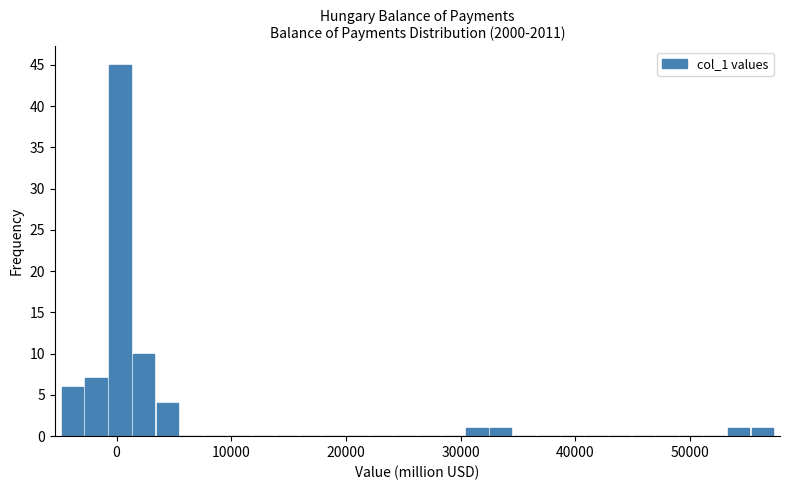

Around what value on the x-axis is the tallest bar? Give the approximate position of its centre, as read against the axis.

0